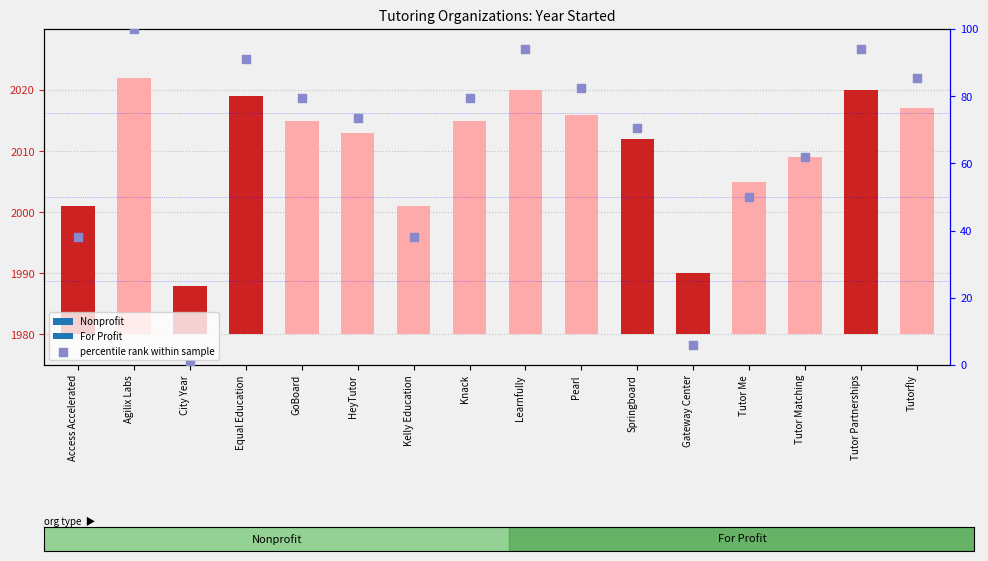

What is the change in value from Equal Education to Kelly Education?

-52.9